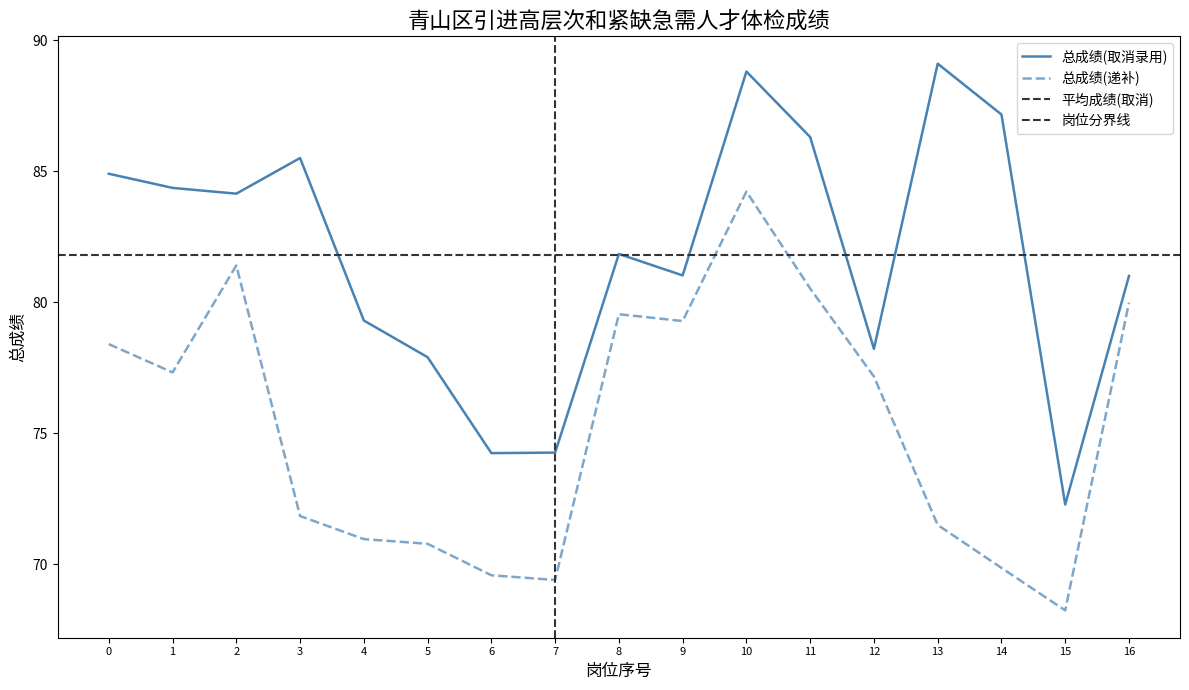

True or false: 总成绩(递补) and 总成绩(取消) intersect in this chart.

False